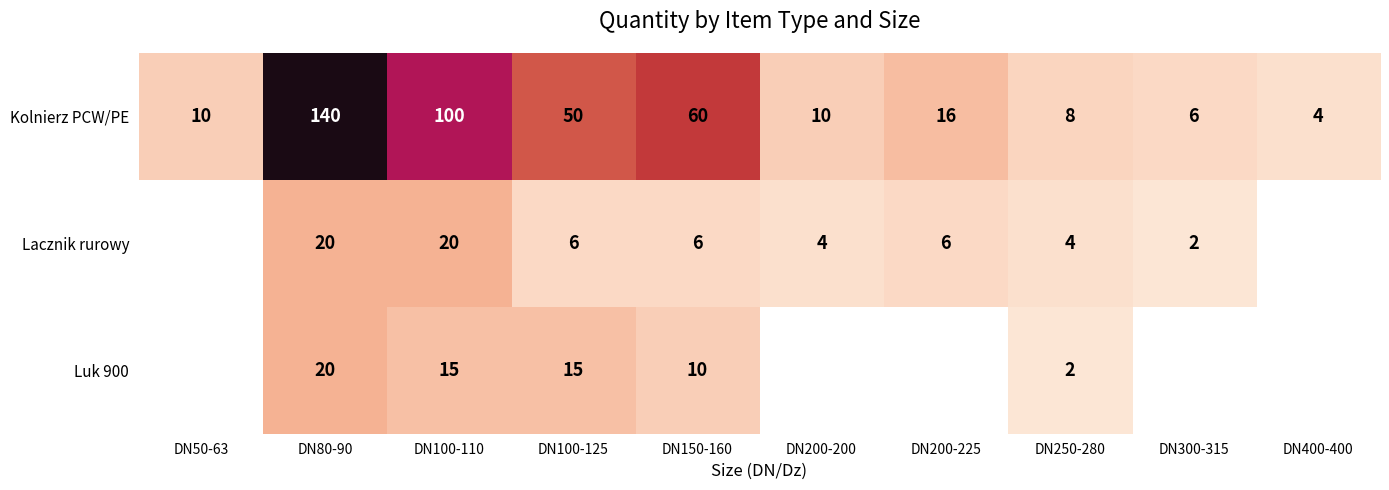

At which label is Kolnierz PCW/PE closest to 72?

DN150-160